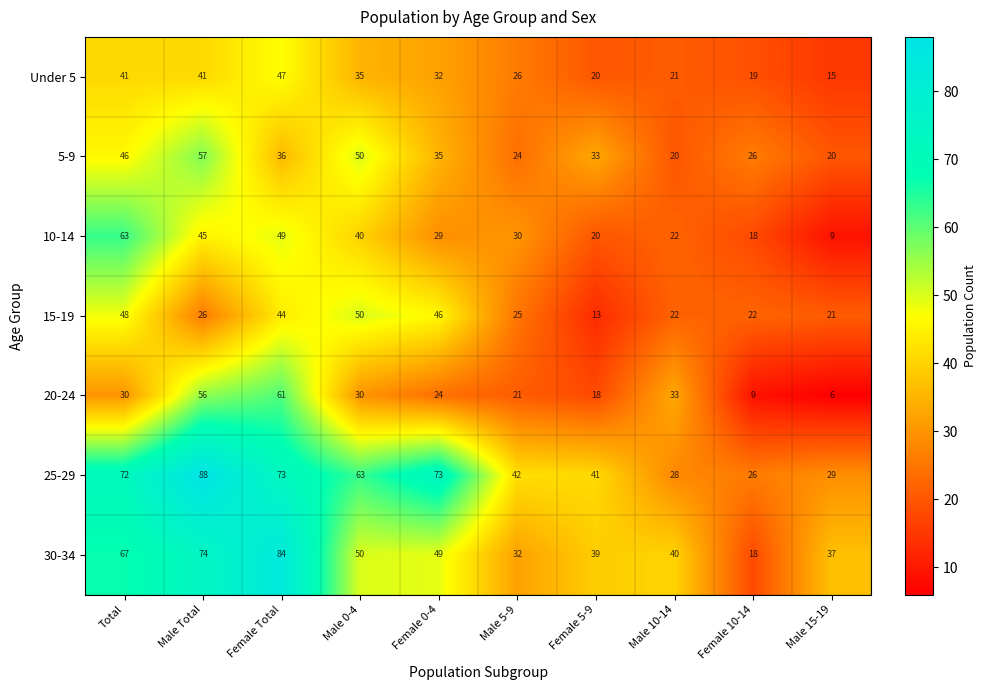

At how many categories does at least one series exceed 15?

10